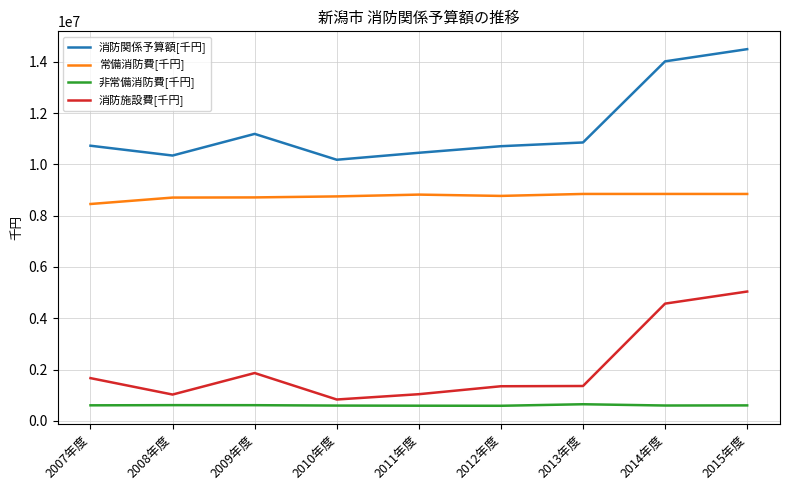

True or false: 消防施設費[千円] and 常備消防費[千円] cross at least once.

False